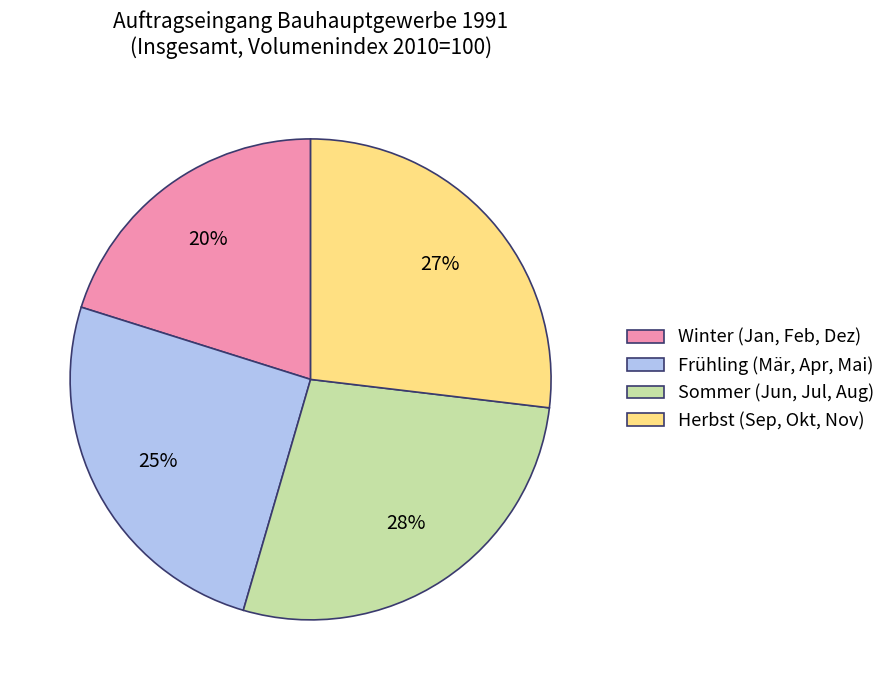

Is there a majority slice in this chart?

No